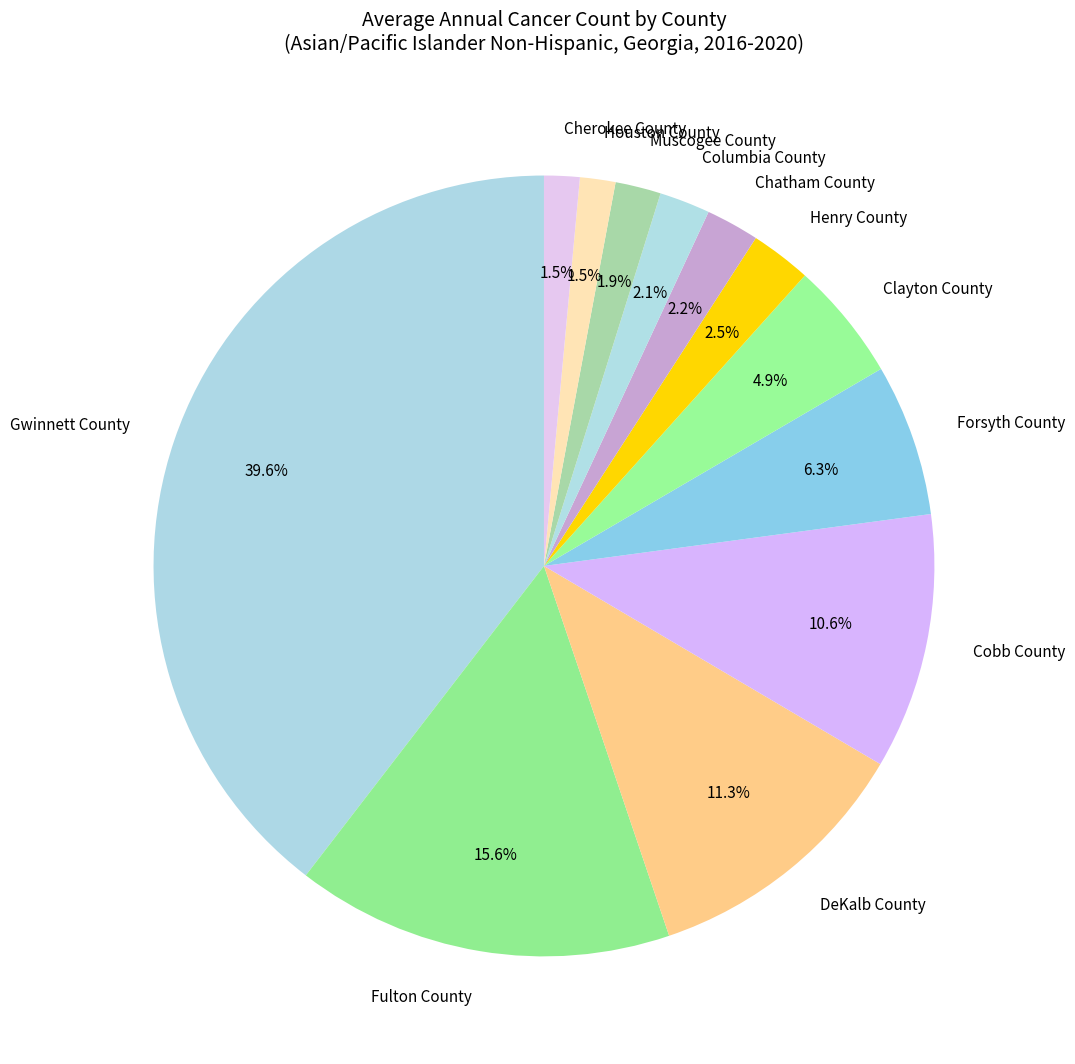

To the nearest percent, what is the average slice percentage?

8%